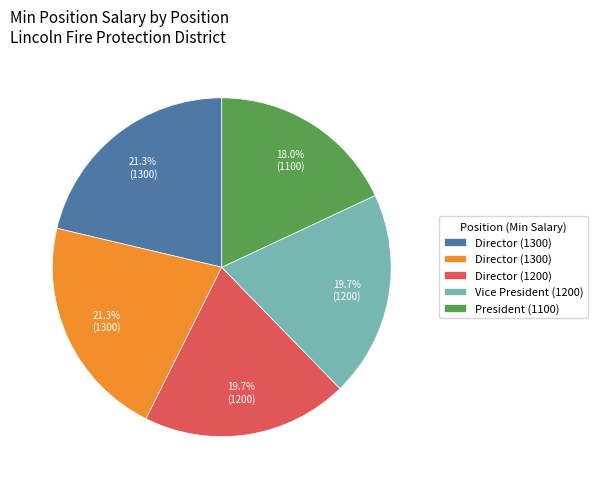

To the nearest percent, what is the difference between the largest and smallest slice percentages?

3%